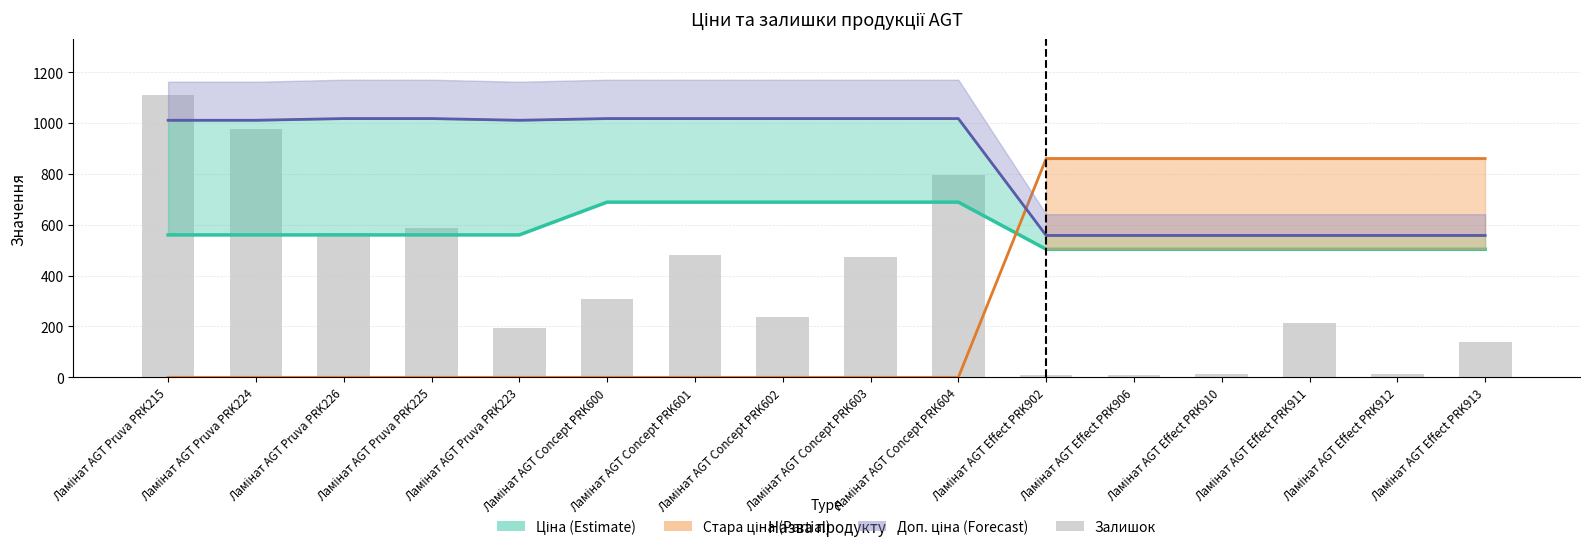

At how many categories does at least one series exceed 503?

16